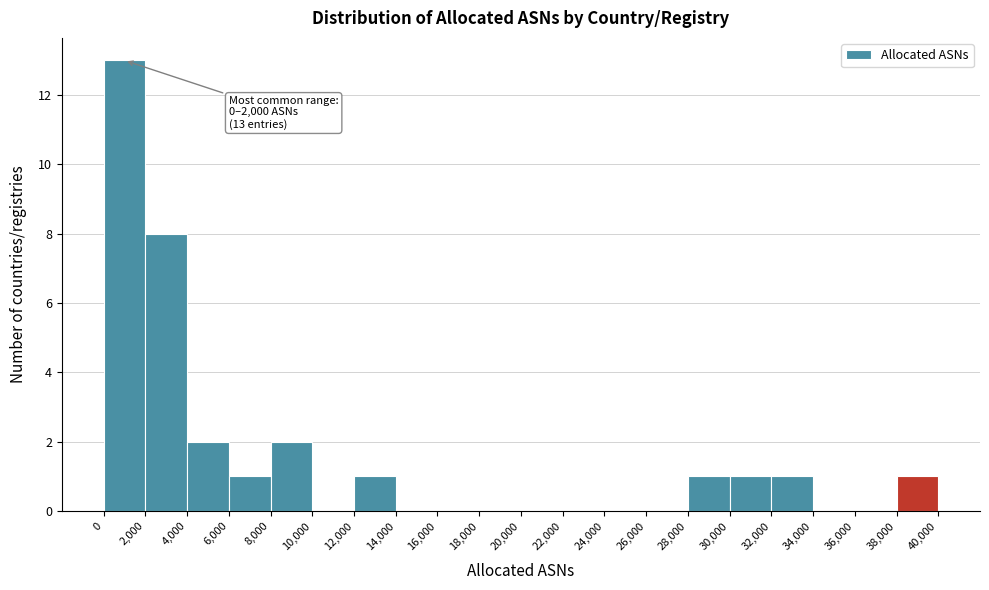

Which range on the x-axis has the tallest bar?

0 to 2,000